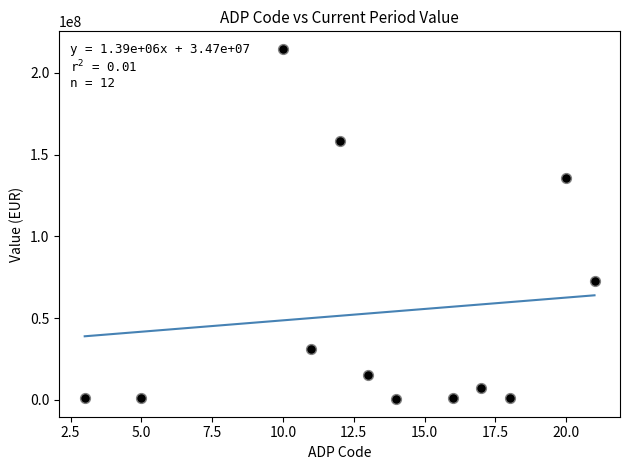

What is the average Y value?

53277265